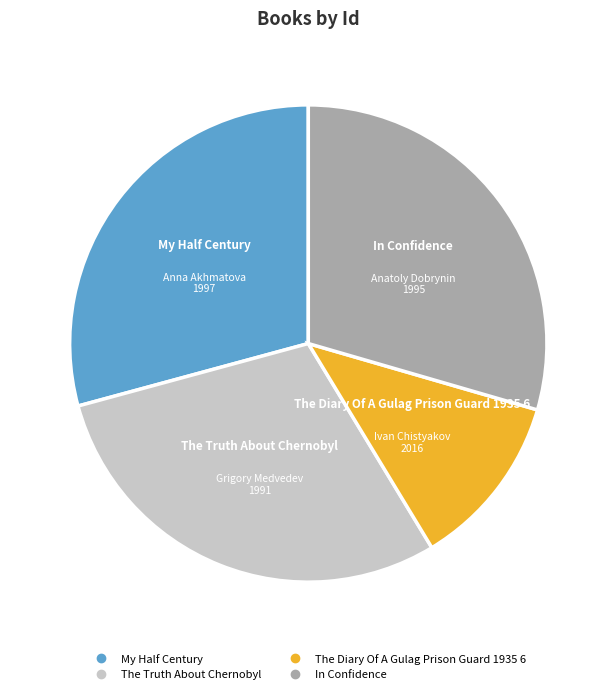

Which slice is the smallest?

The Diary Of A Gulag Prison Guard 1935 6